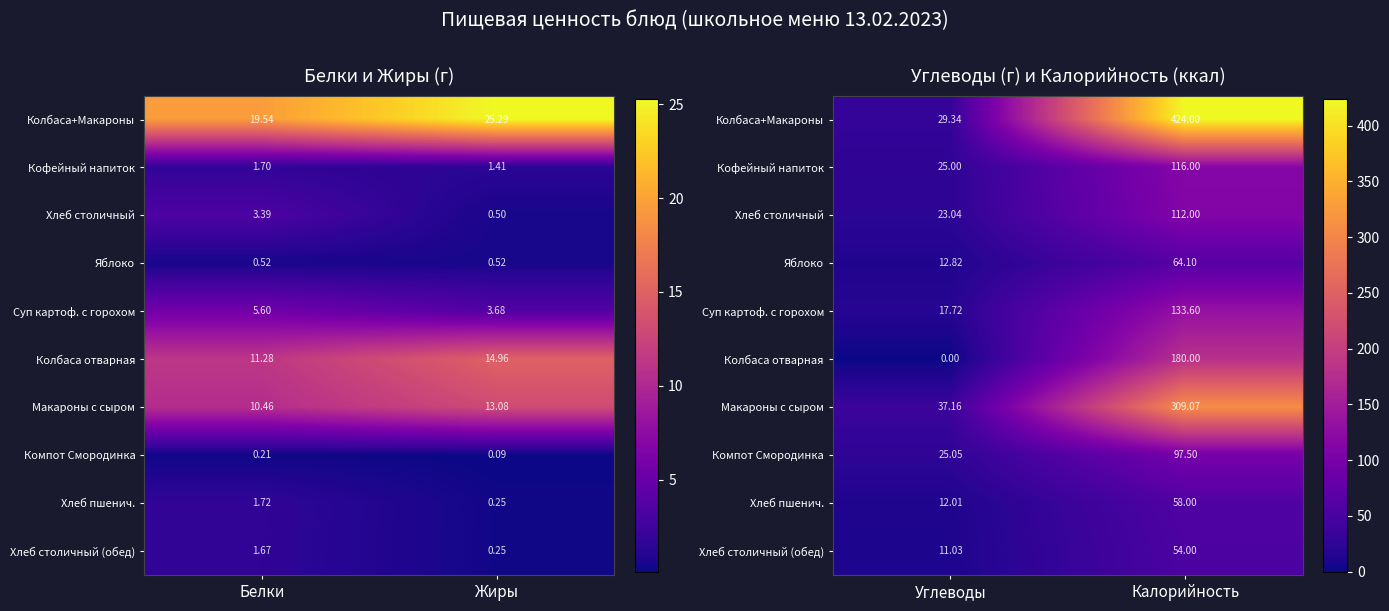

How many series are shown in this chart?

10